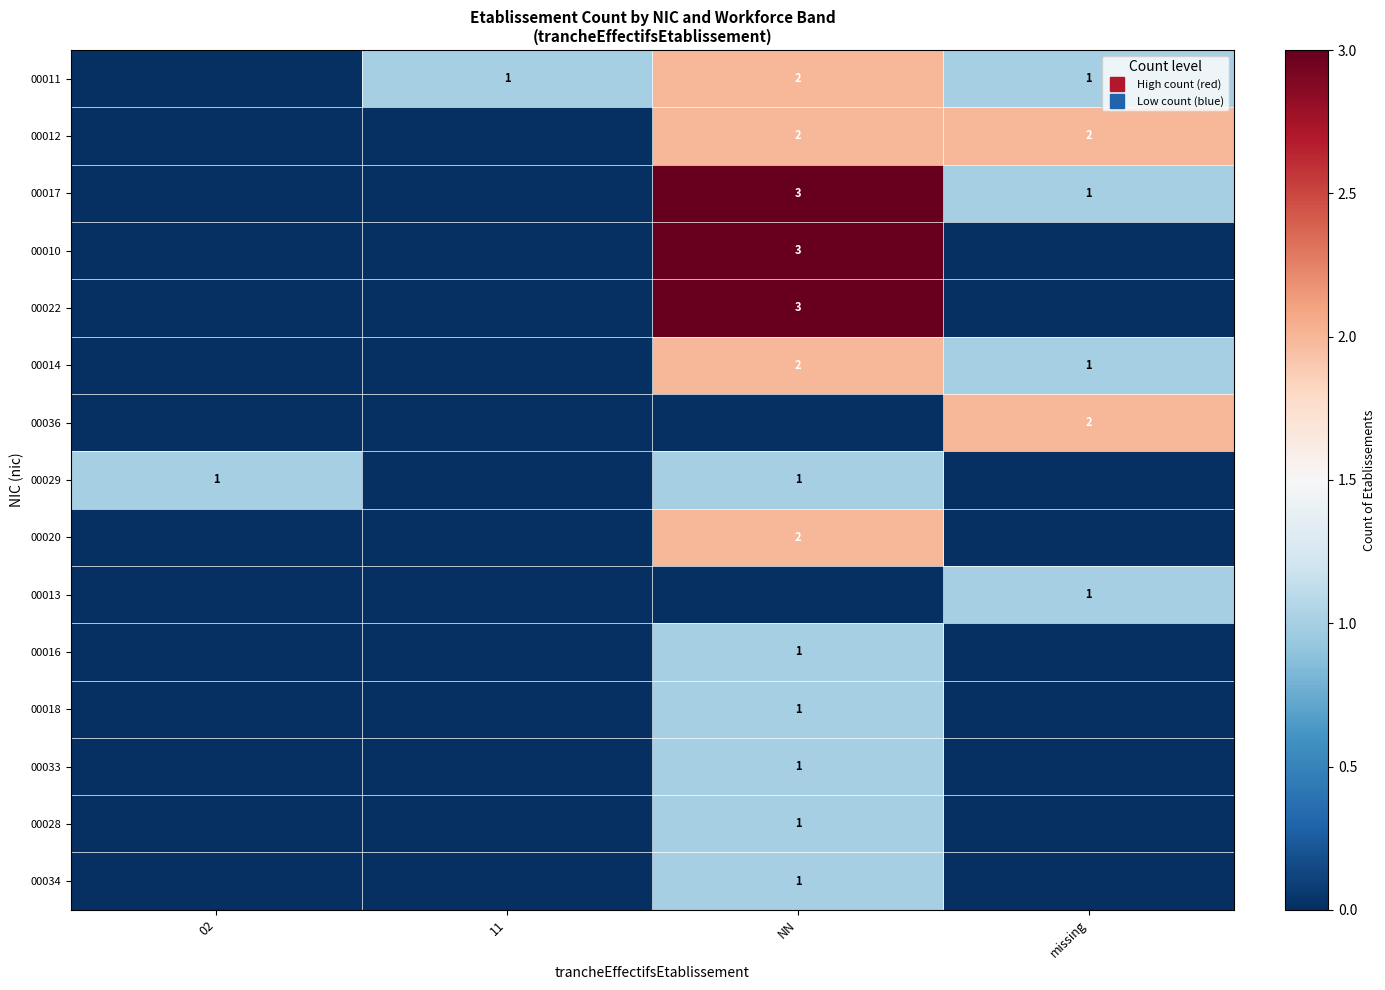

At which label does 00036 reach its peak?

missing